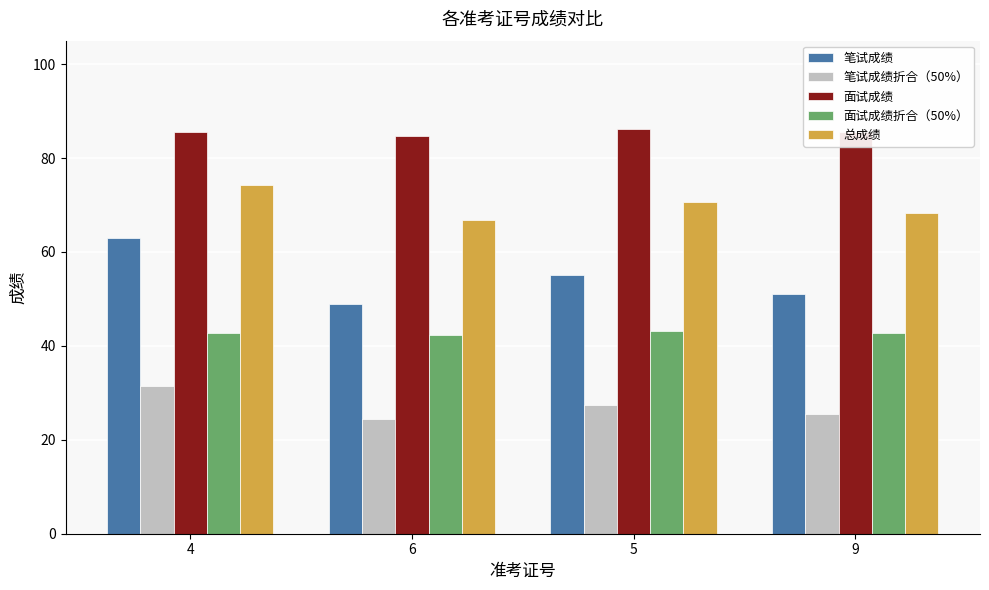

What is the label of the 1st bar from the left?

4